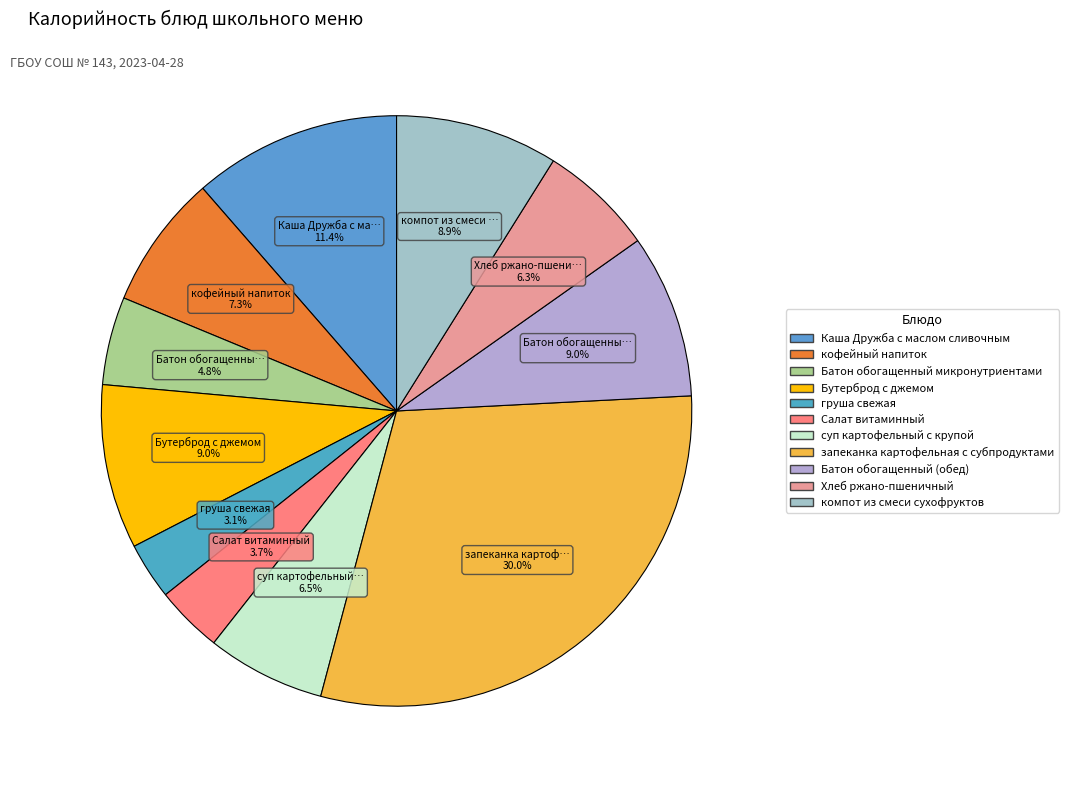

What percentage do Салат витаминный and кофейный напиток together represent?

11.0%